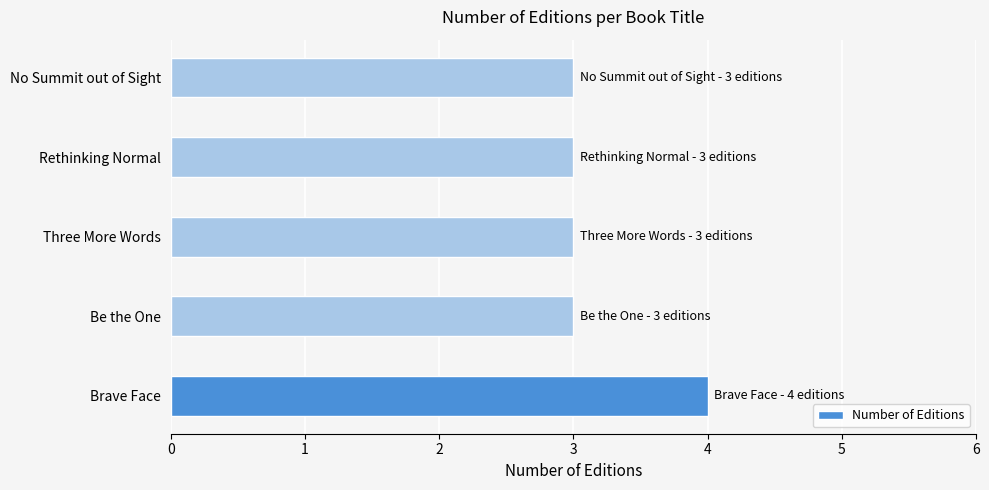

What is the smallest value displayed?

3